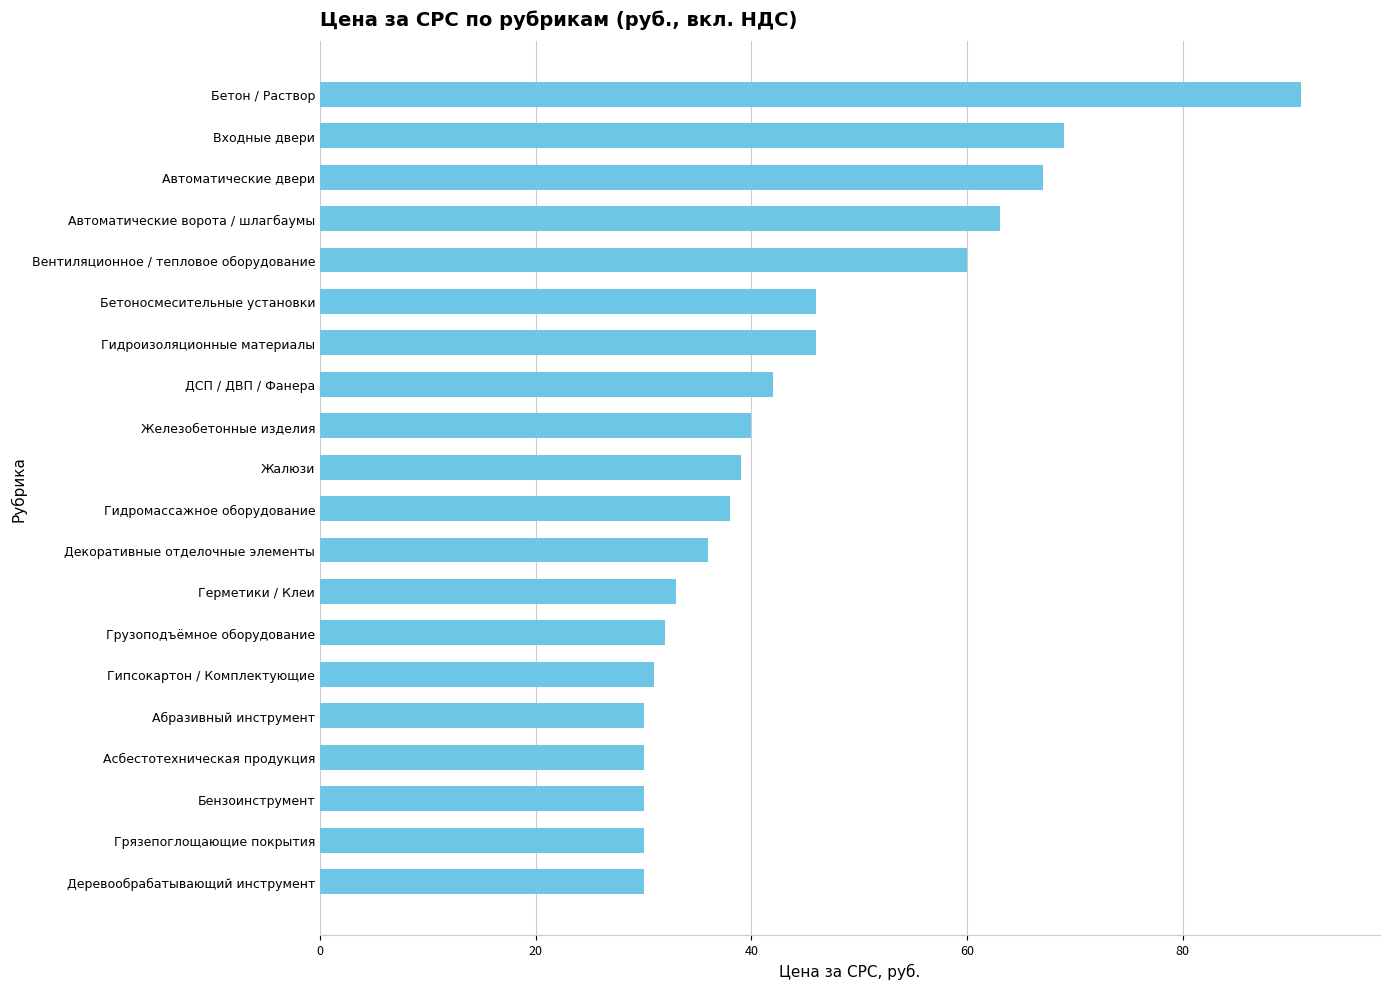

Reading top to bottom, extract all data points from this chart.

Бетон / Раствор=91	Входные двери=69	Автоматические двери=67	Автоматические ворота / шлагбаумы=63	Вентиляционное / тепловое оборудование=60	Бетоносмесительные установки=46	Гидроизоляционные материалы=46	ДСП / ДВП / Фанера=42	Железобетонные изделия=40	Жалюзи=39	Гидромассажное оборудование=38	Декоративные отделочные элементы=36	Герметики / Клеи=33	Грузоподъёмное оборудование=32	Гипсокартон / Комплектующие=31	Абразивный инструмент=30	Асбестотехническая продукция=30	Бензоинструмент=30	Грязепоглощающие покрытия=30	Деревообрабатывающий инструмент=30